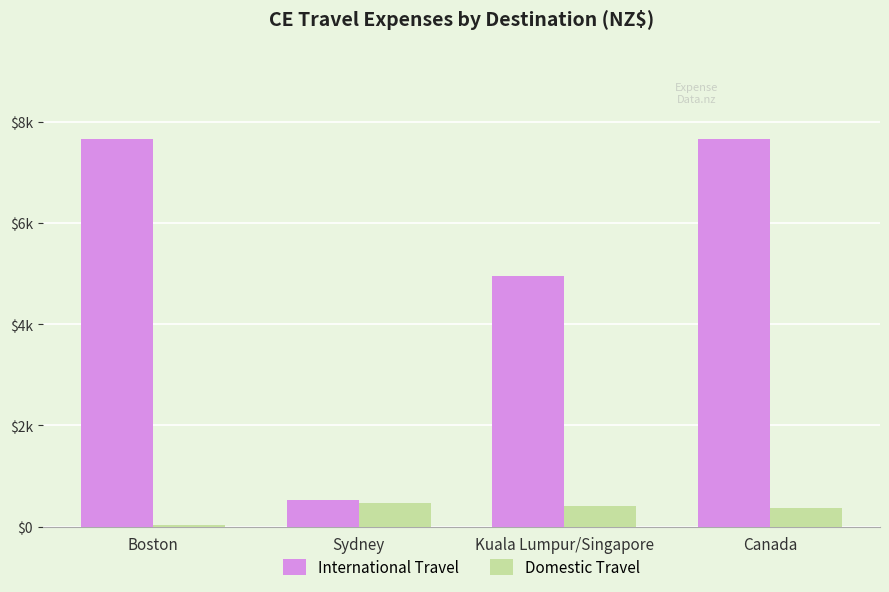

Rank the series at Boston from lowest to highest value.

Domestic Travel, International Travel